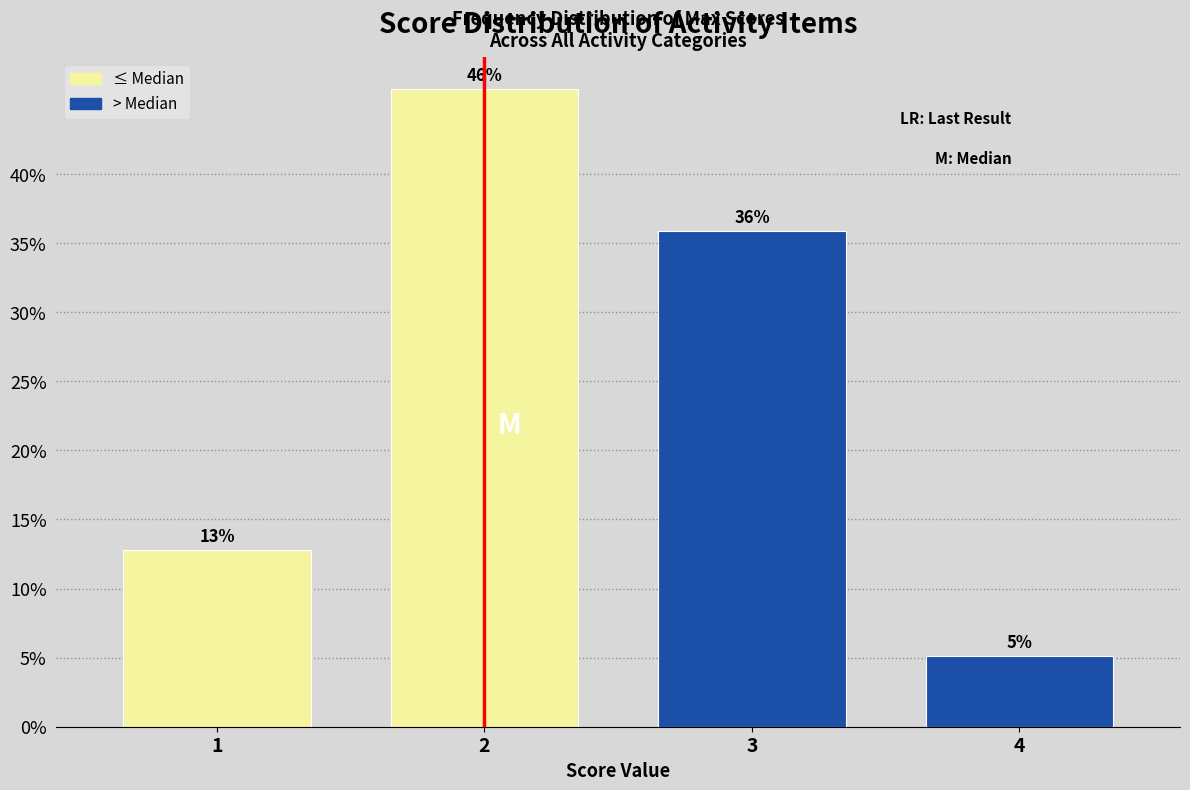

What is the value of the 1st bar from the left?

12.8